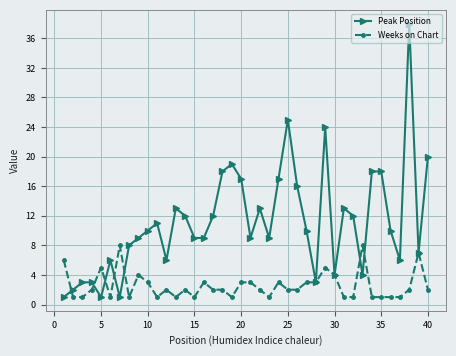

What is the value of the Peak Position point at the 28th from the left?

3